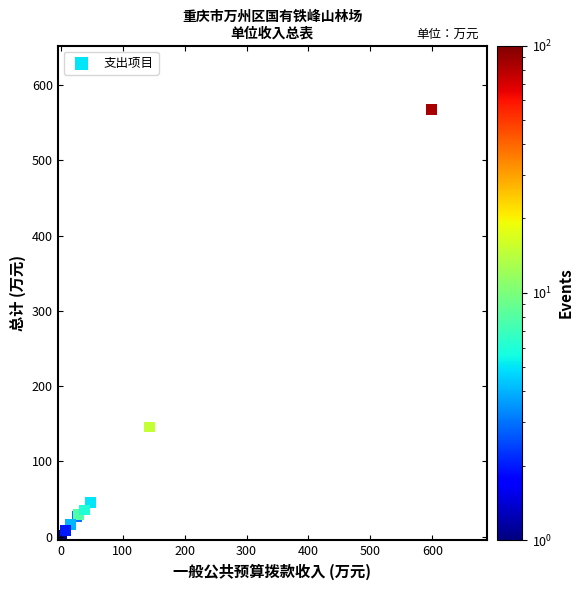

What Y value in the scatter plot is closest to 284?

145.7